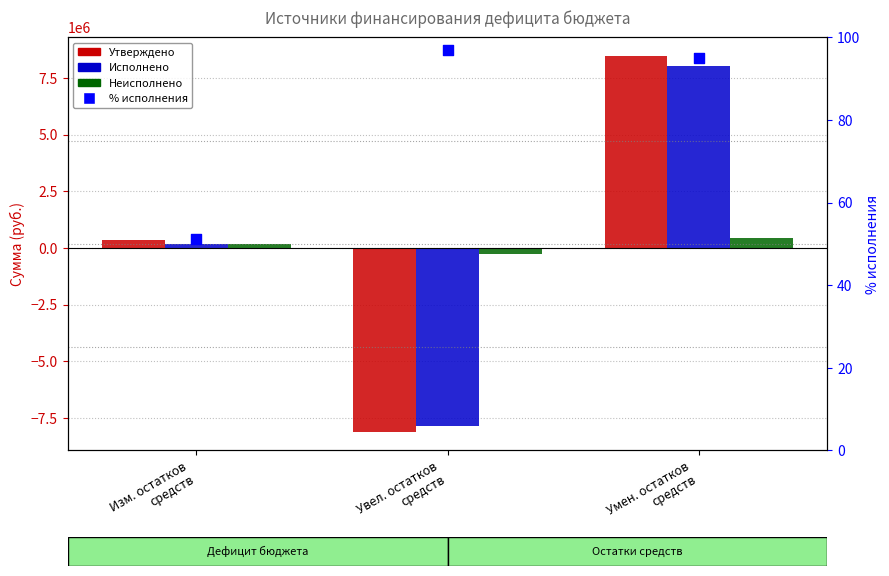

What is the total value across all series at Изм. остатков
средств?

735517.5